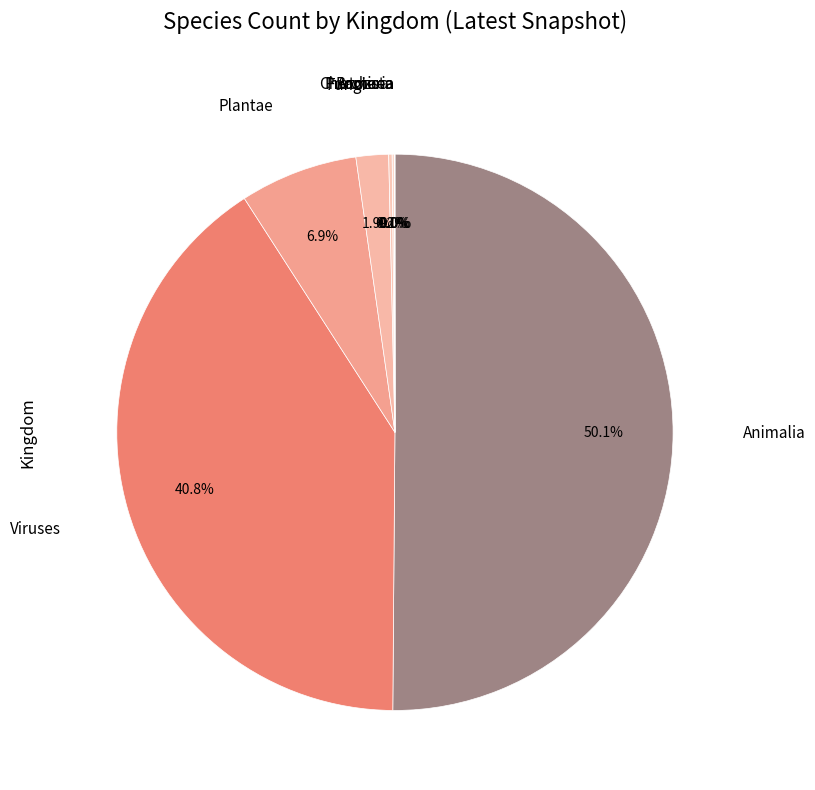

Which slice represents more than half of the pie?

Animalia